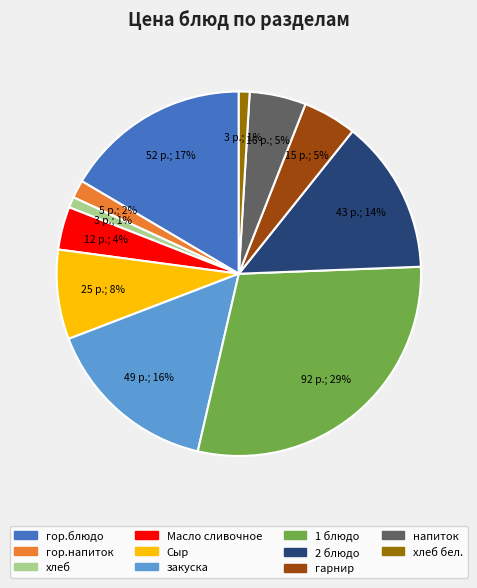

Is there a majority slice in this chart?

No